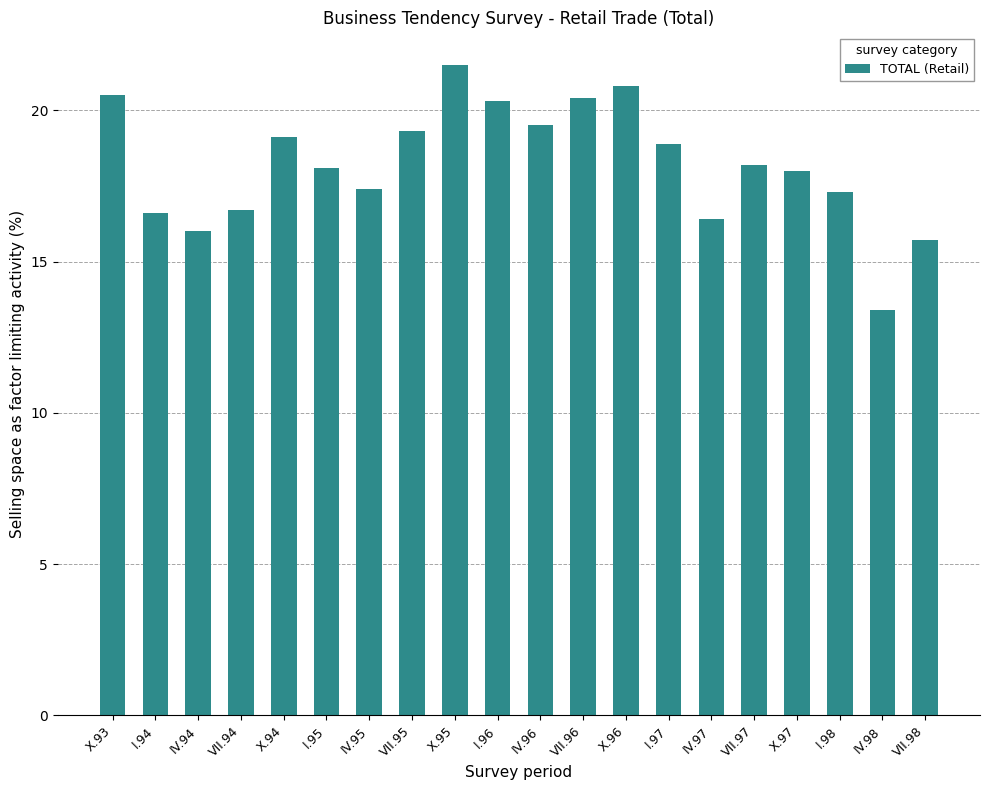

What is the label of the 8th bar from the left?

VII.95